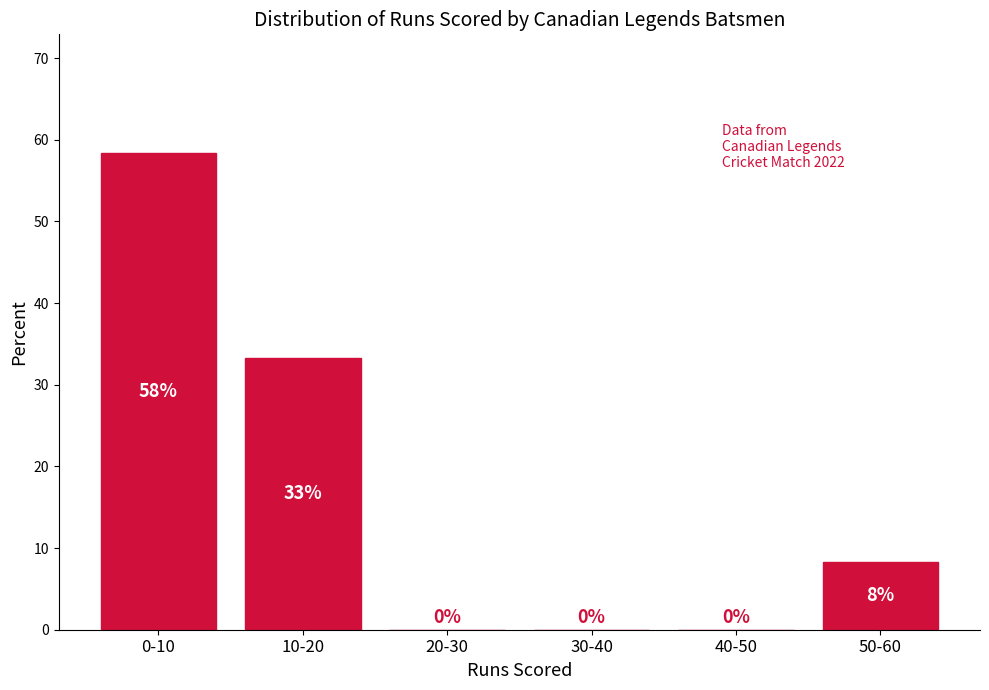

Read the value at 0-10.

58.3